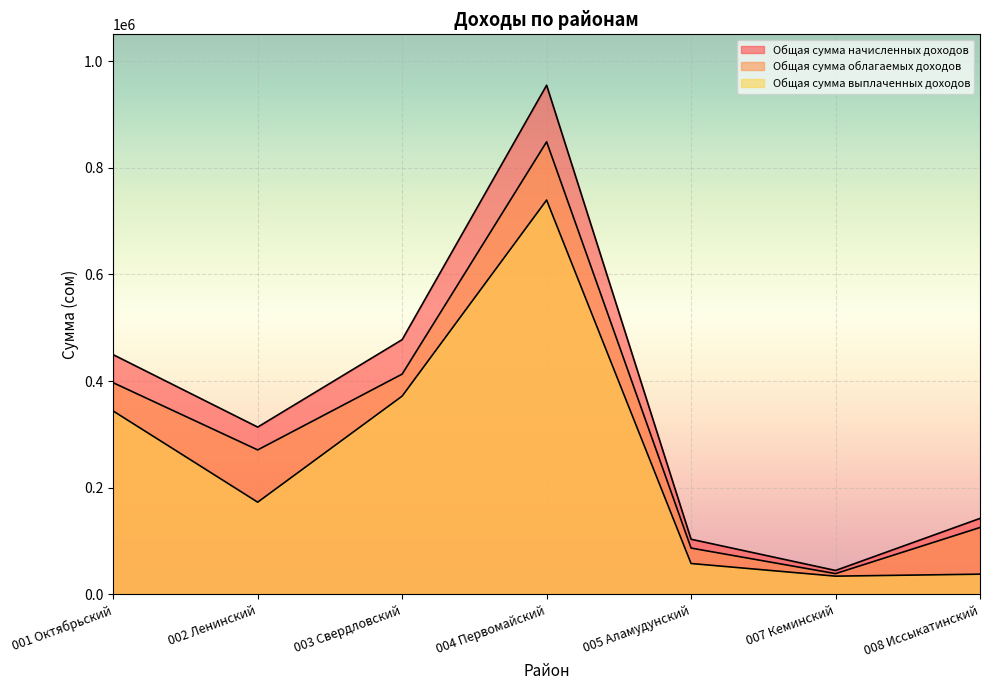

Which category has the highest value across all series?

004 Первомайский